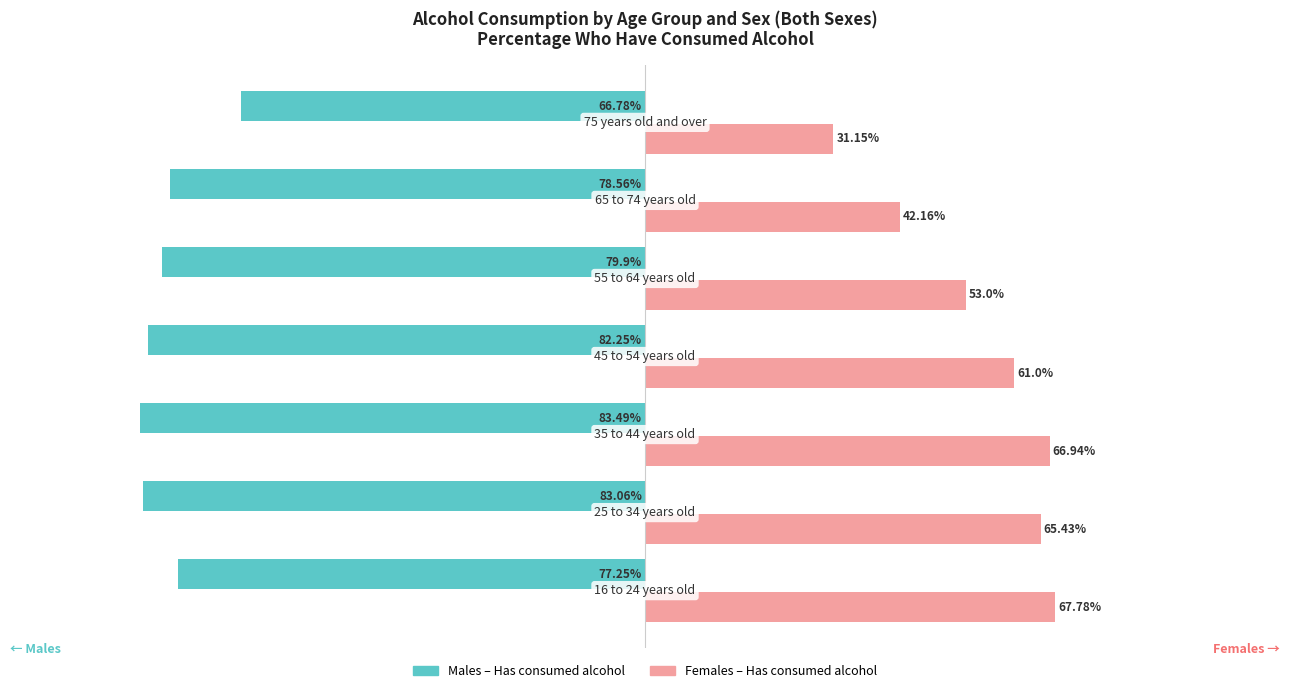

List the series in order of their overall mean, lowest first.

Males – Has consumed alcohol, Females – Has consumed alcohol